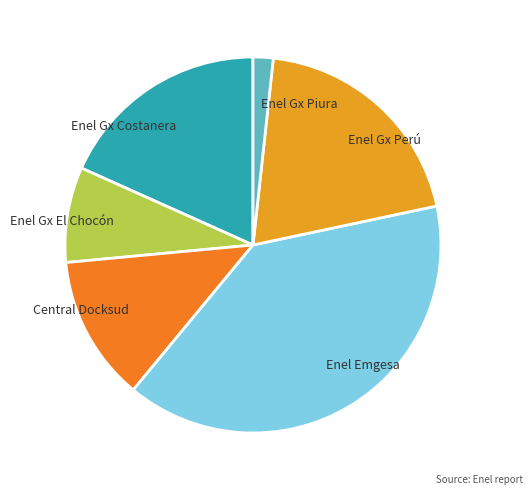

Does Enel Gx Piura account for over 50% of the chart?

No